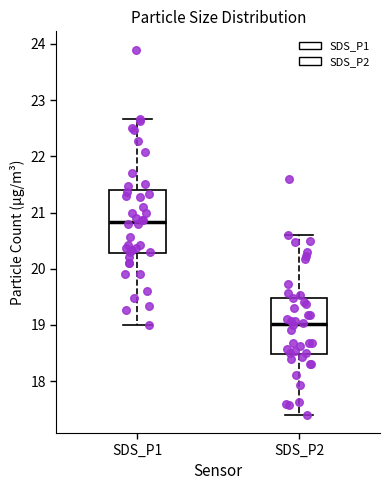

Which box's median line is the lowest?

SDS_P2